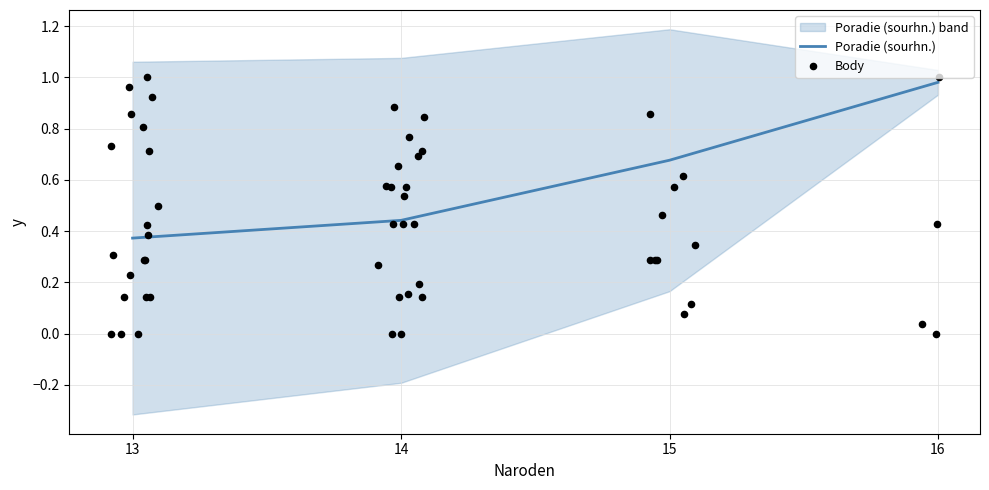

Rank the categories by Poradie (sourhn.) value from highest to lowest.

16, 15, 14, 13